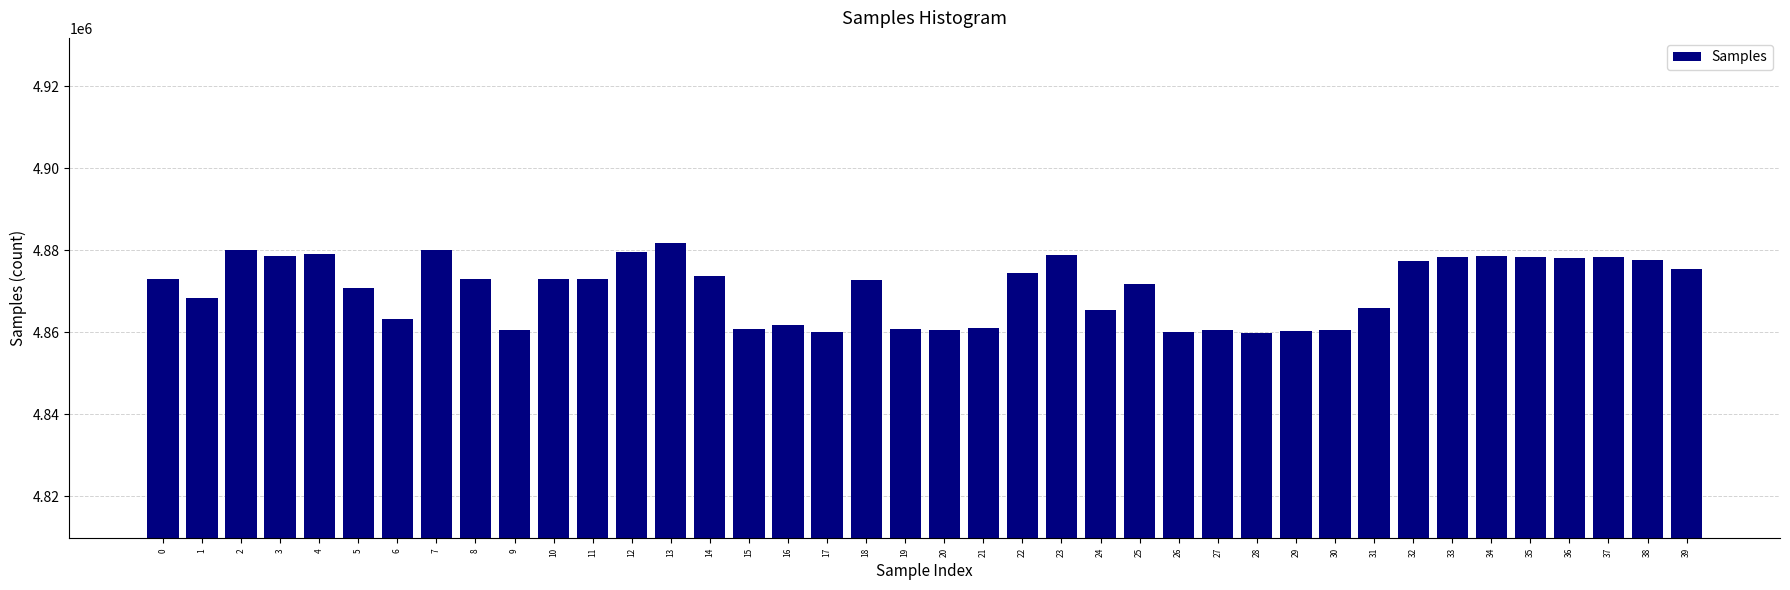

Approximately how many times larger is the value at 17 compared to 33?

1.0